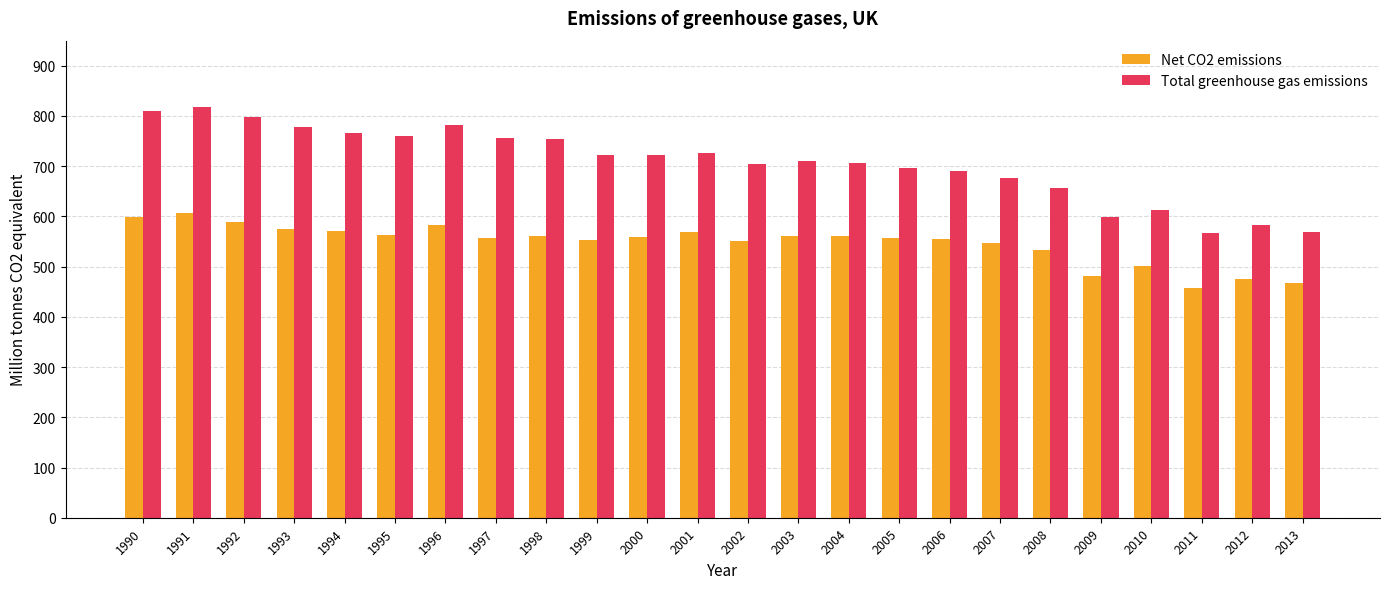

Which series has the largest range (max minus min)?

Total greenhouse gas emissions